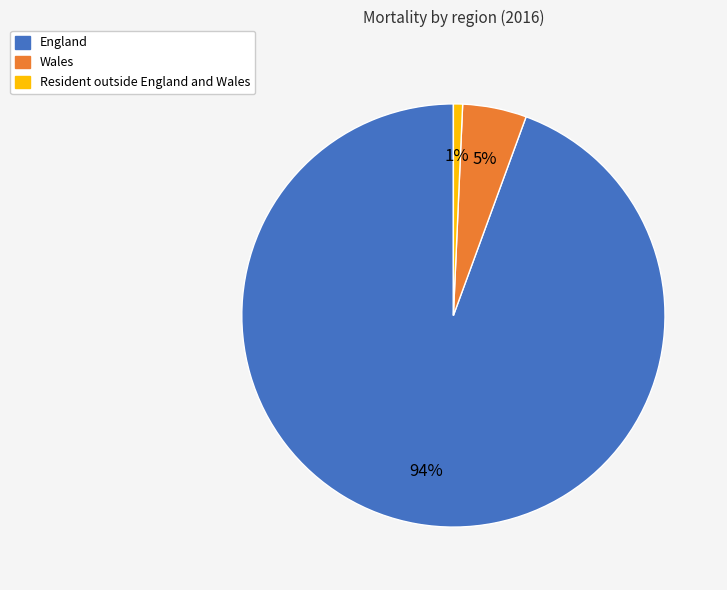

Rank the categories by value from lowest to highest.

Resident outside England and Wales, Wales, England